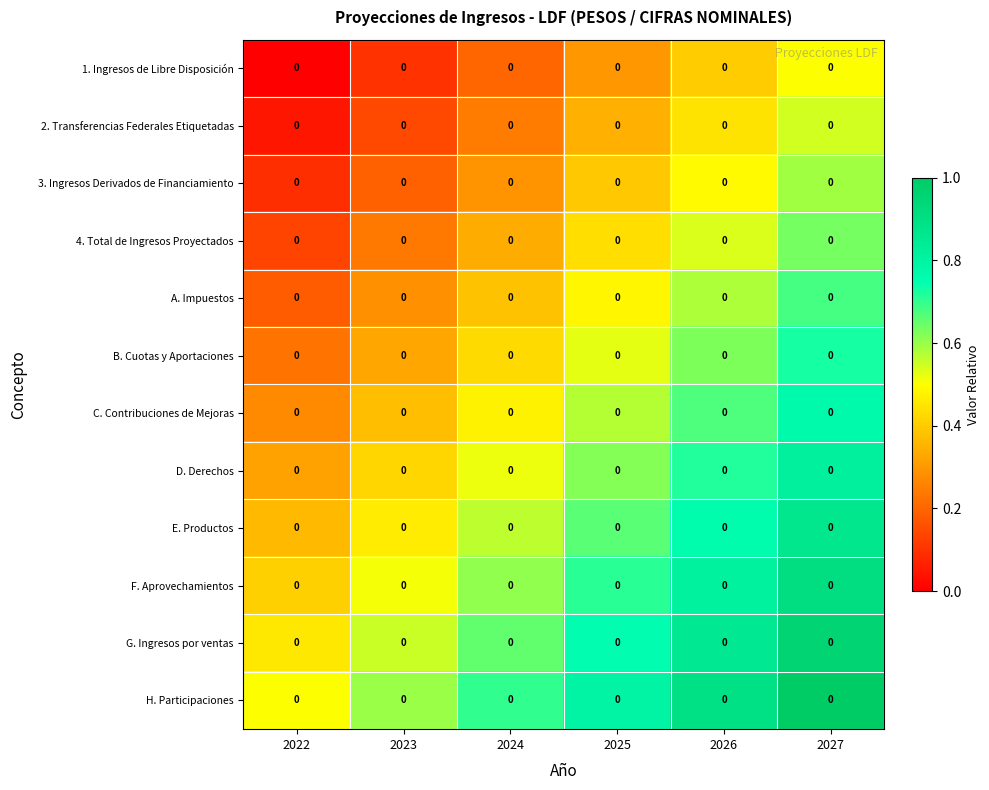

At how many categories does at least one series exceed 0?

6